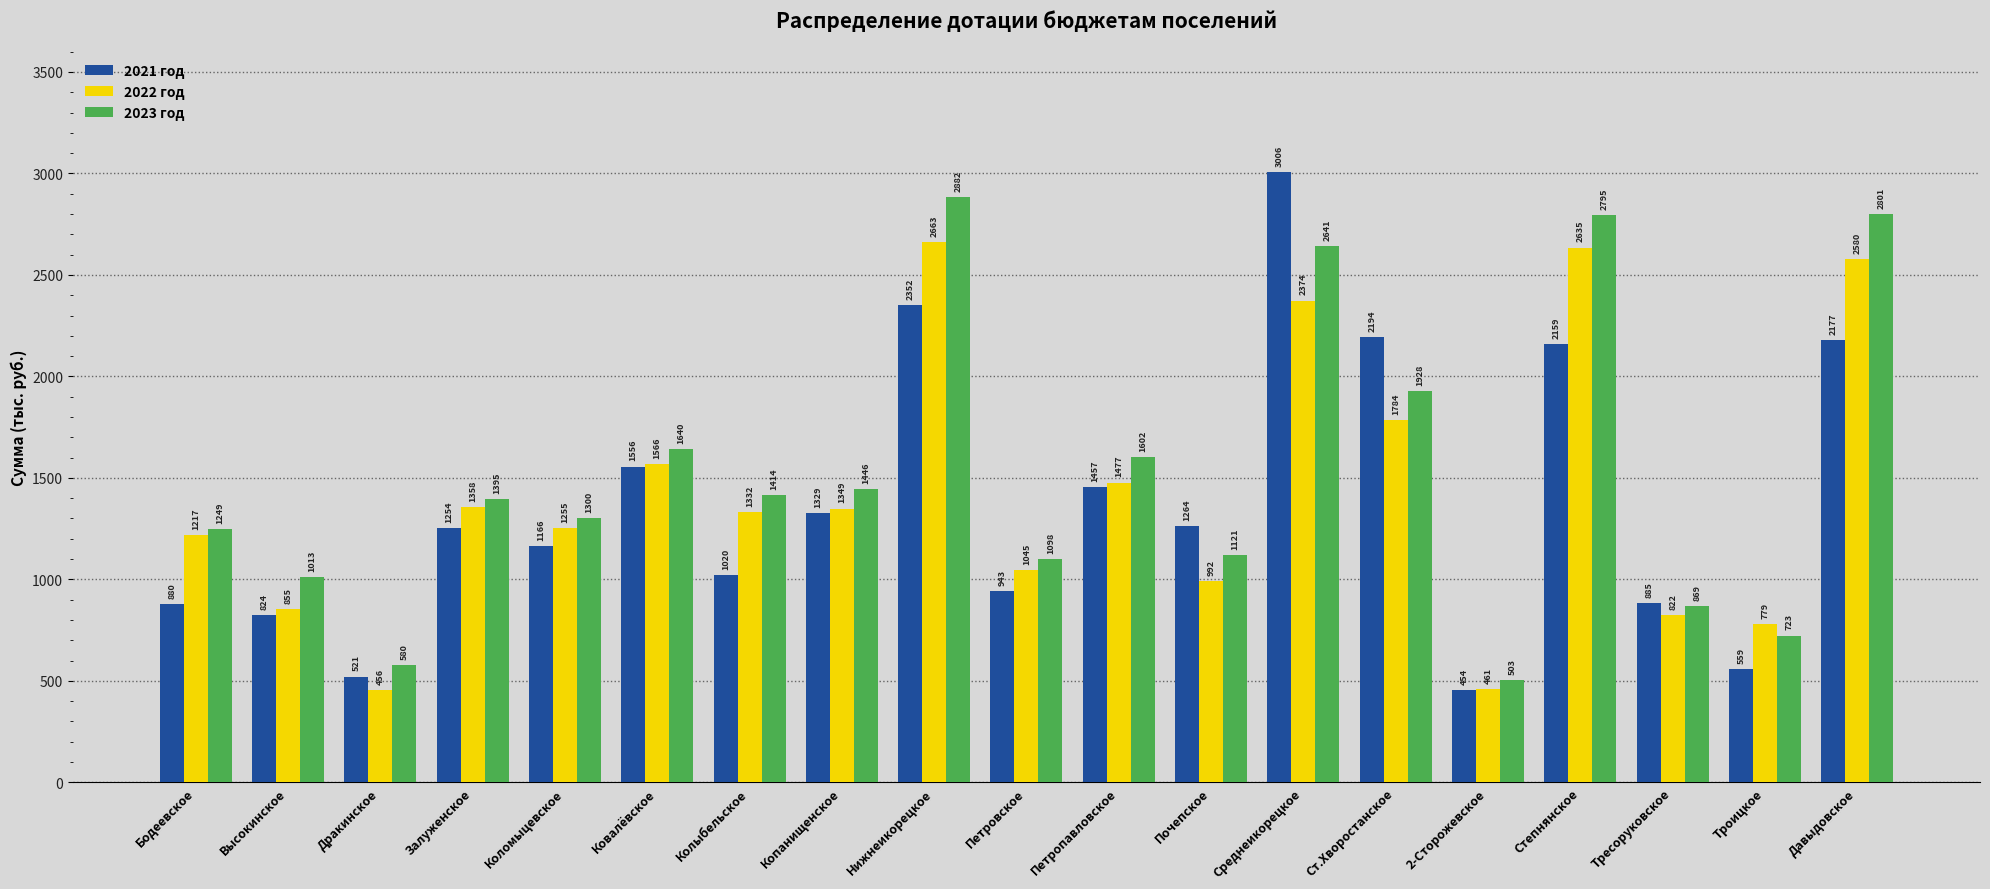

Which category has the highest value in the 2022 год series?

Нижнеикорецкое